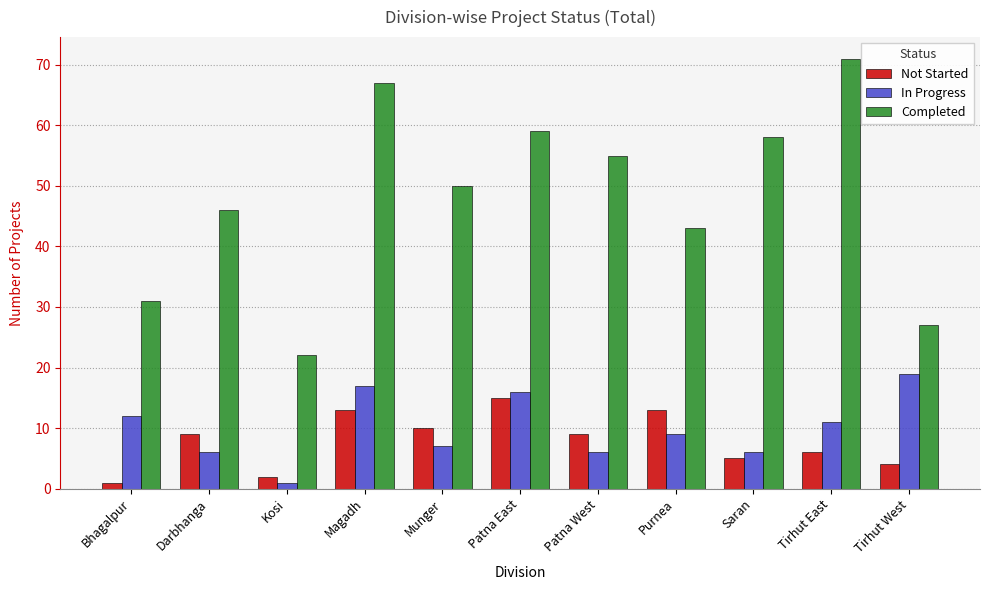

Does the chart contain any negative values?

No